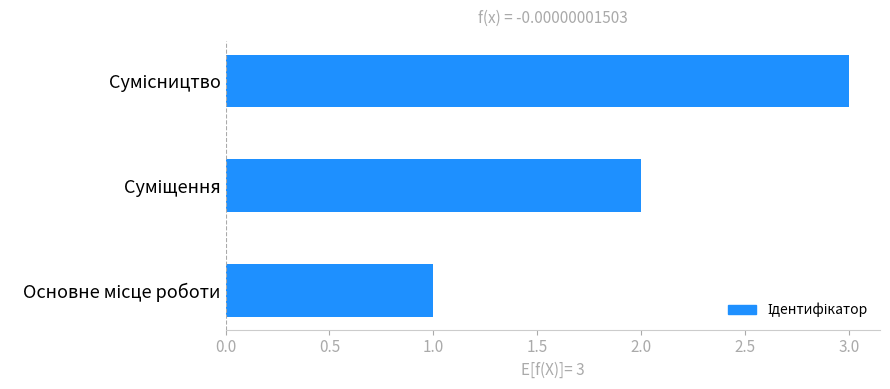

Are the bars grouped side by side (vs. stacked)?

No